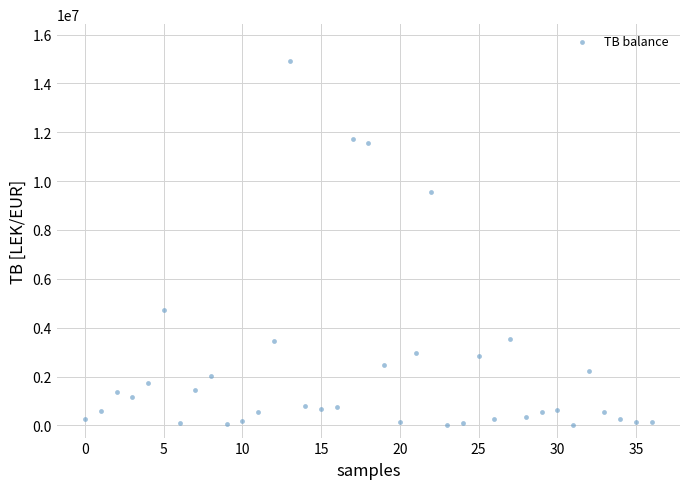

What Y value in the scatter plot is closest to 7465579?

9536057.6